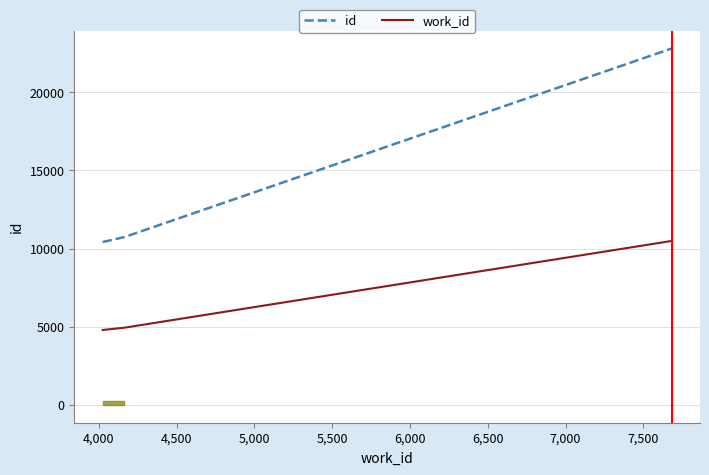

Rank the series by their average value, from lowest to highest.

work_id, id